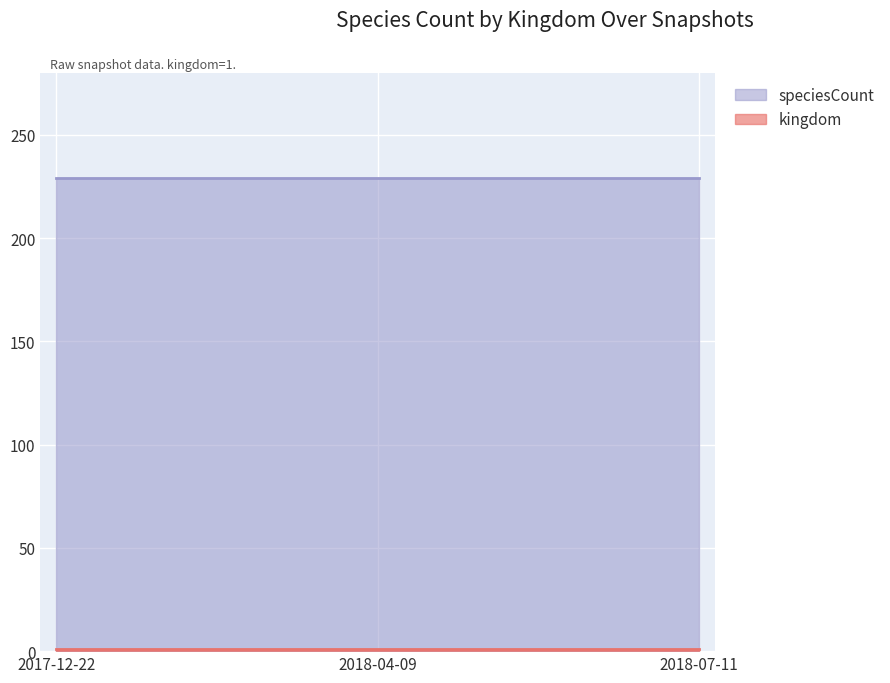

Rank the series by their maximum value, from lowest to highest.

kingdom, speciesCount